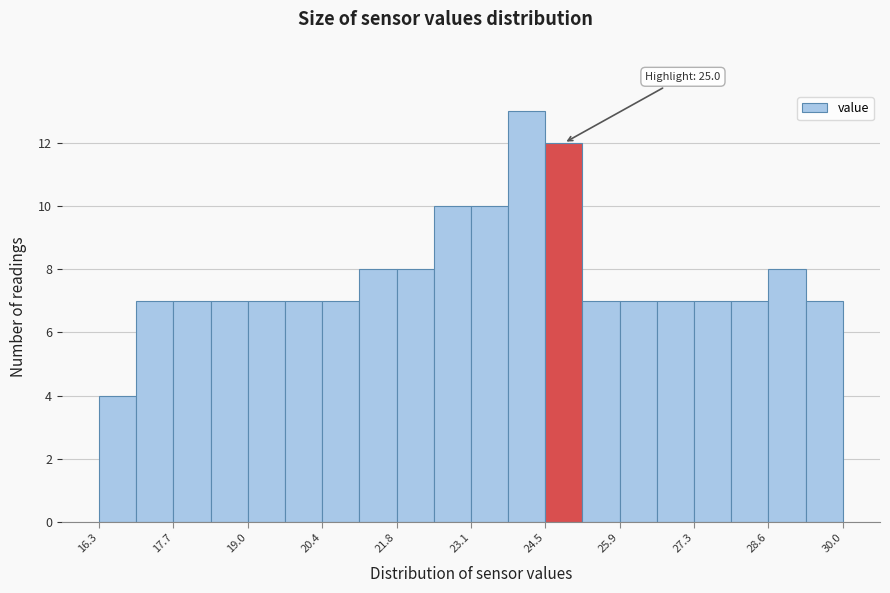

Read against the x-axis, roughly where is the centre of the tallest bar?

24.2